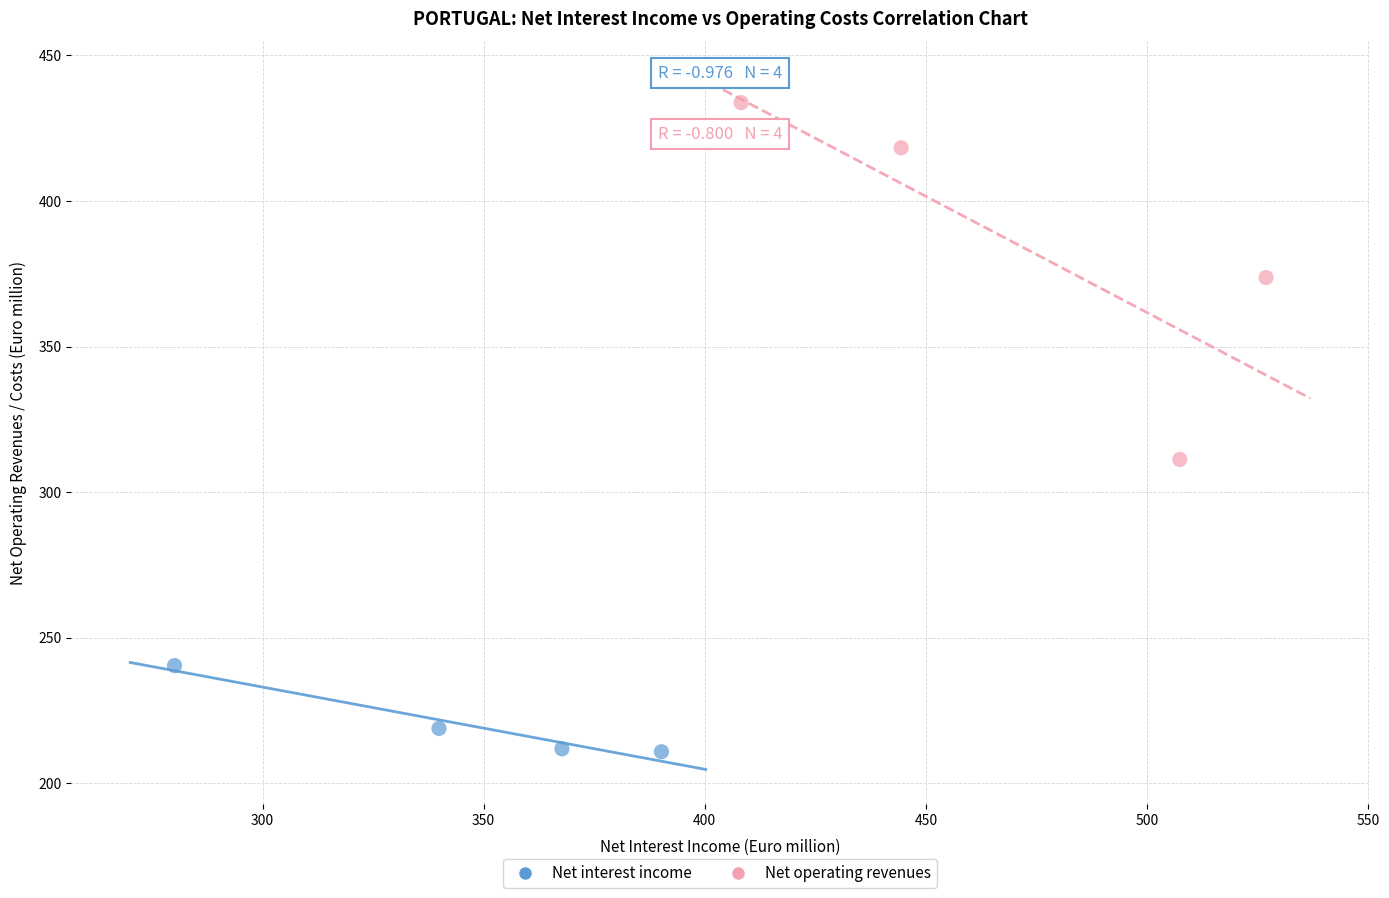

Which series has the largest Y range (max minus min)?

Net operating revenues